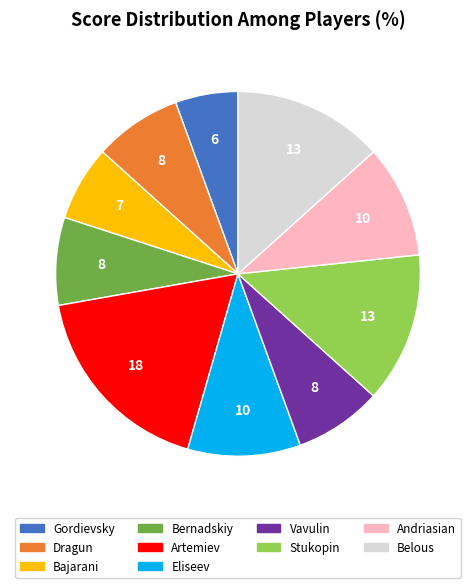

Count the number of slices in the pie.

10